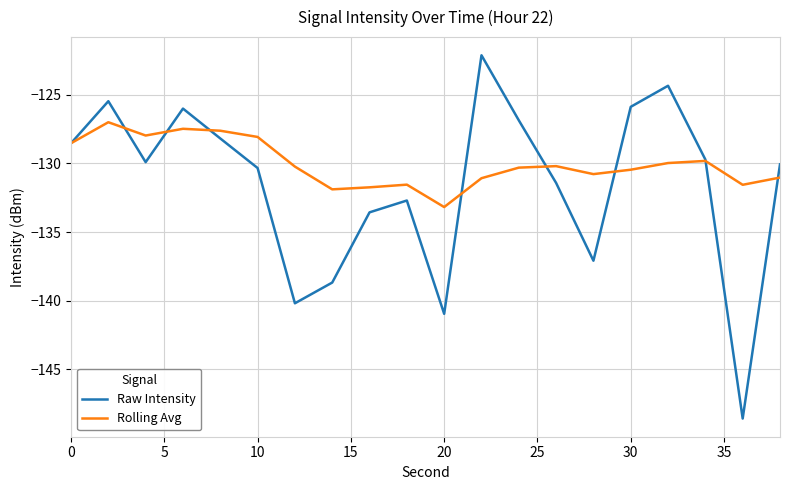

Which series has the largest range (max minus min)?

Raw Intensity